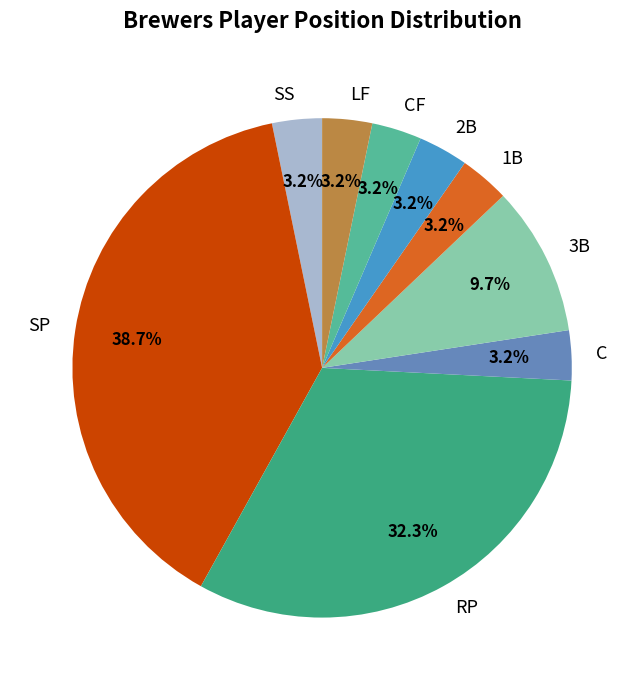

How many slices are in this pie chart?

9